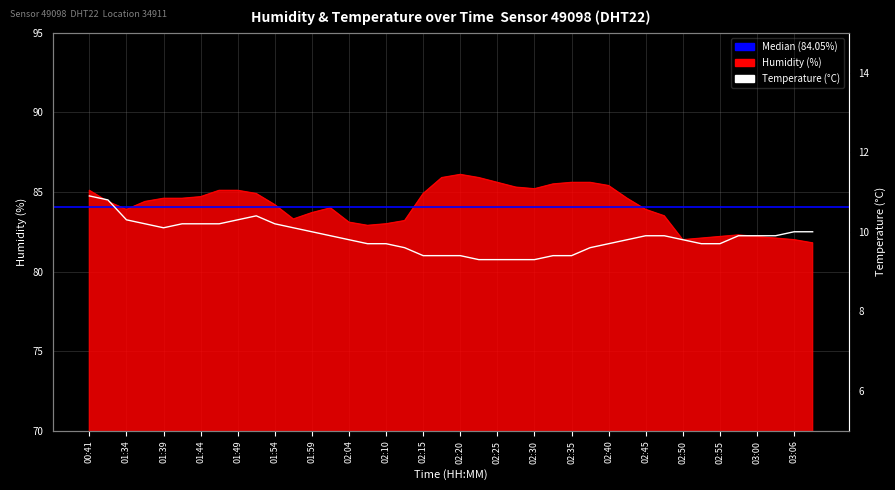

At which label is temperature closest to 10?

01:59